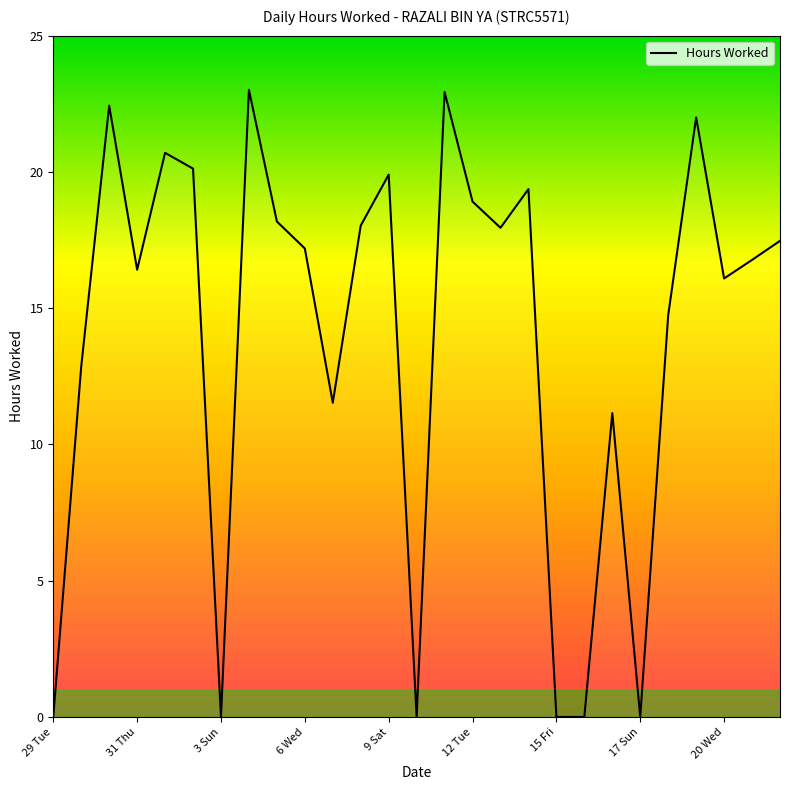

What is the difference between the maximum and minimum values?

23.0